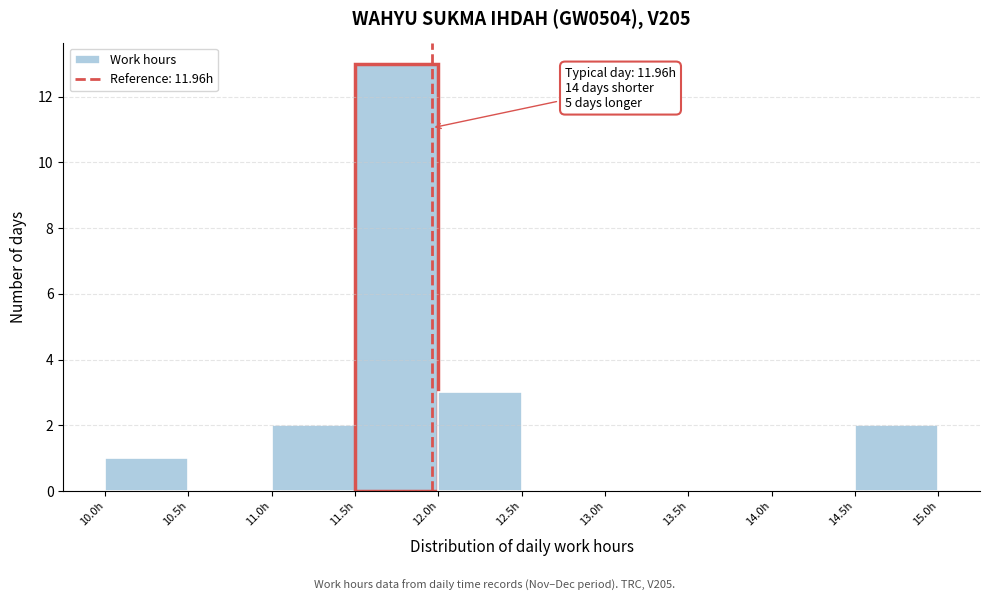

Which range on the x-axis has the tallest bar?

11.5 to 12.0